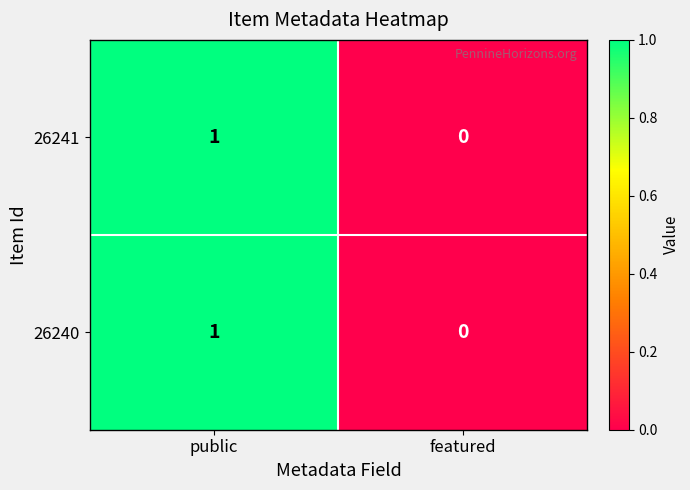

True or false: 26240 has a value of 0 at featured.

True